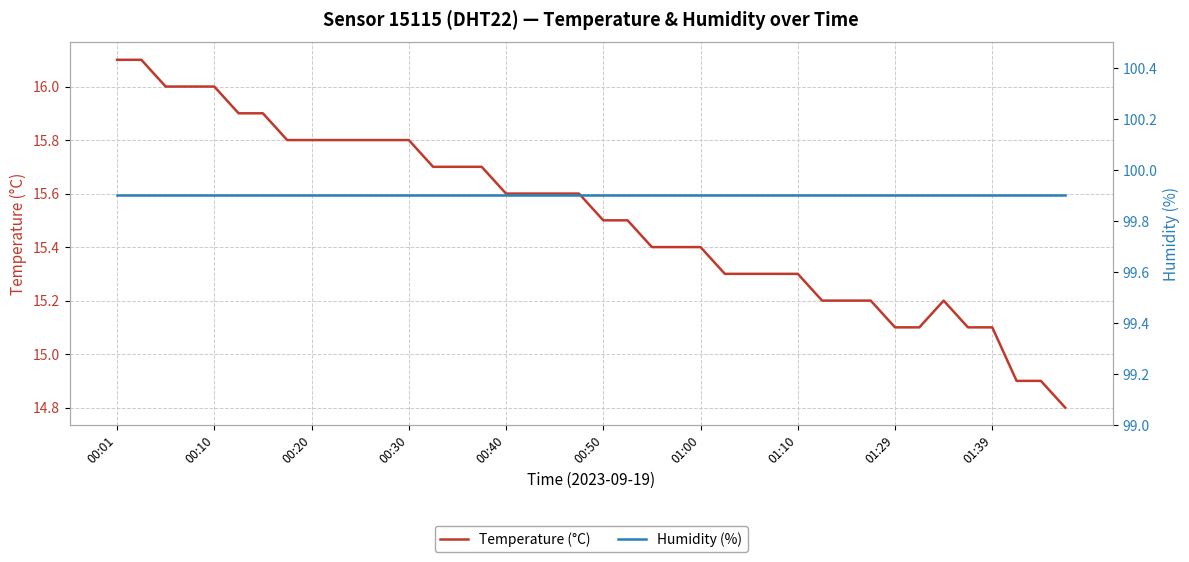

How many data points in Temperature (°C) are less than 15?

3